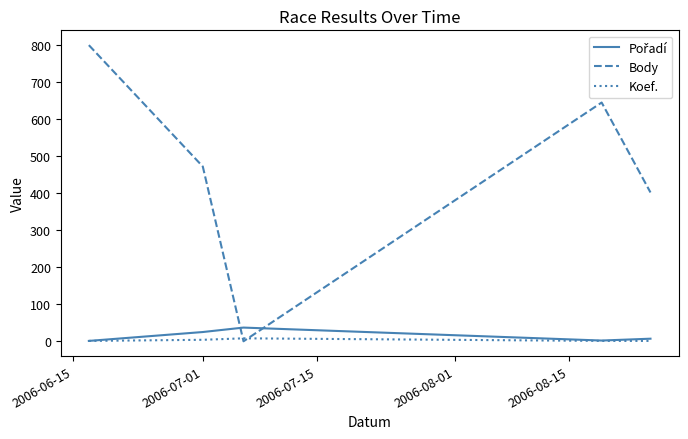

How many lines are shown in the chart?

3